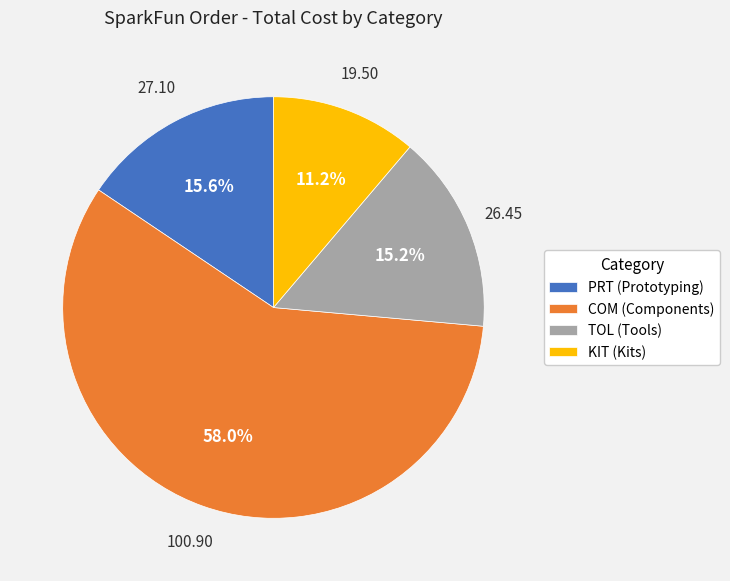

To the nearest percent, what is the average slice percentage?

25%